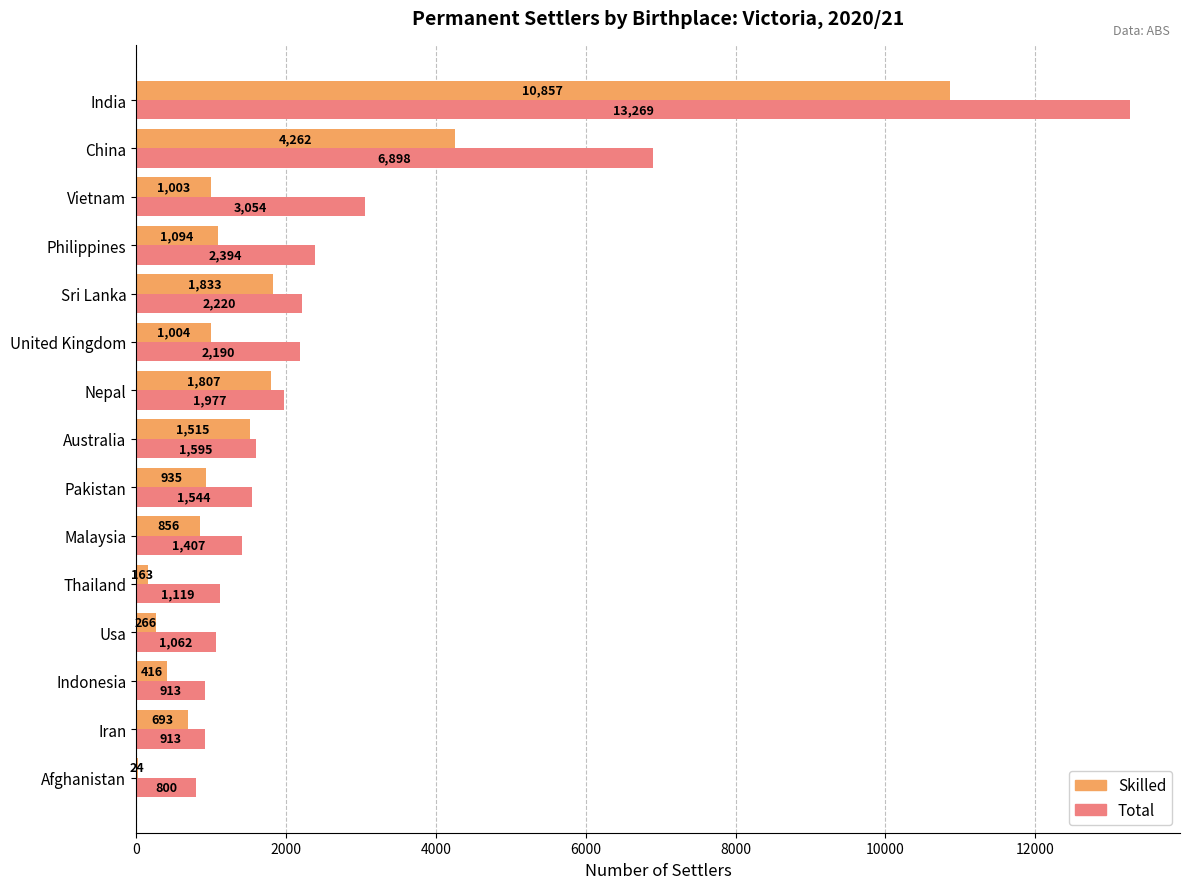

What is the sum of all Total values?

41355